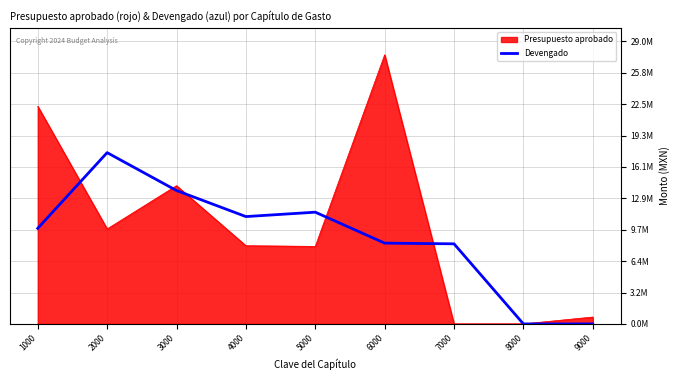

Which has a higher value, 3000 or 8000?

3000